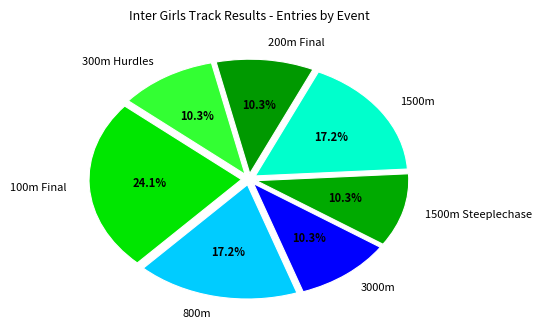

Approximately how many times larger is the value at 800m compared to 300m Hurdles?

1.7